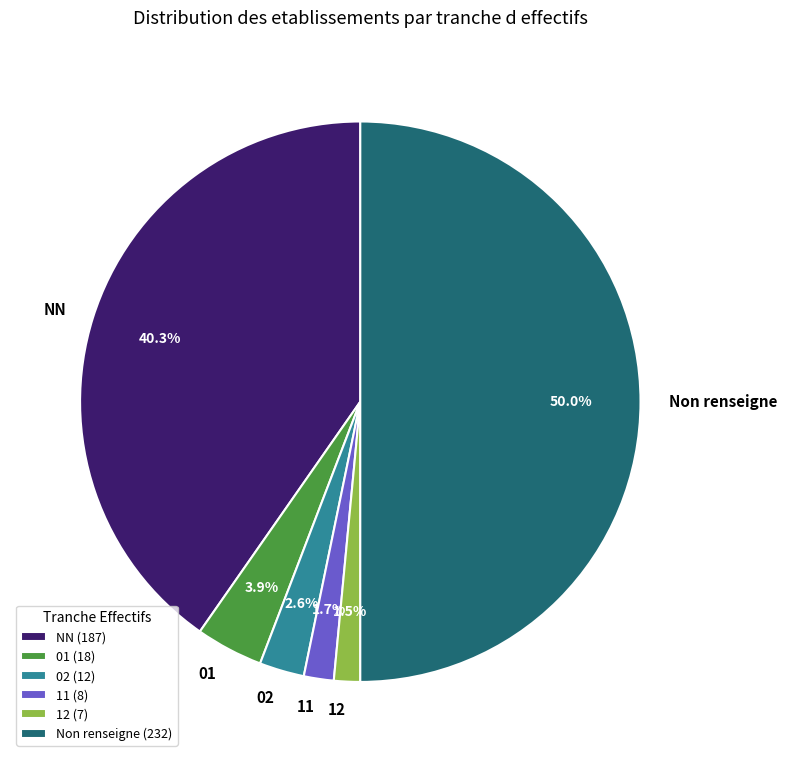

Does 02 represent more than half of the total?

No